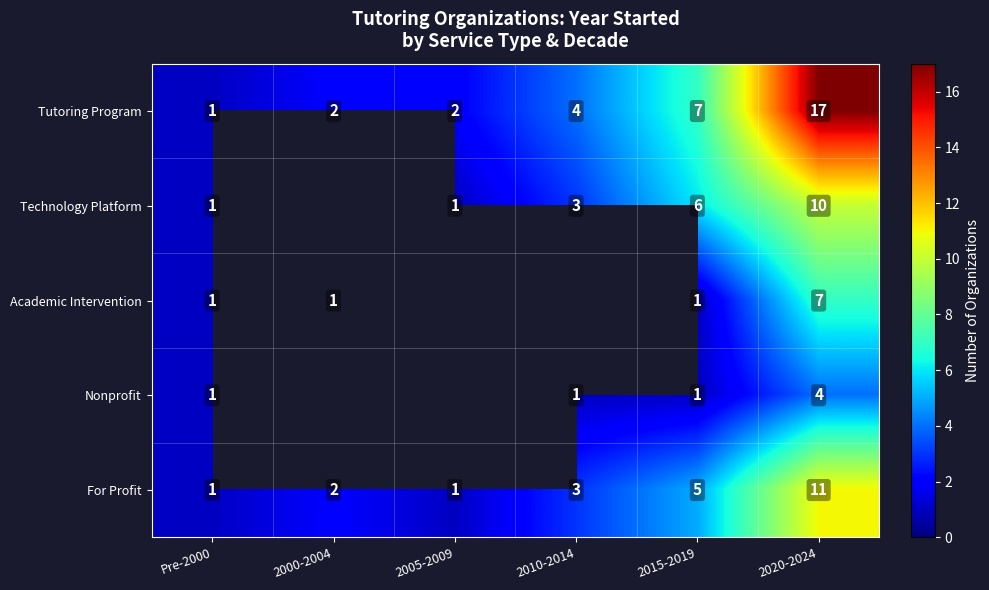

What is the difference between the highest and lowest values at 2020-2024?

13